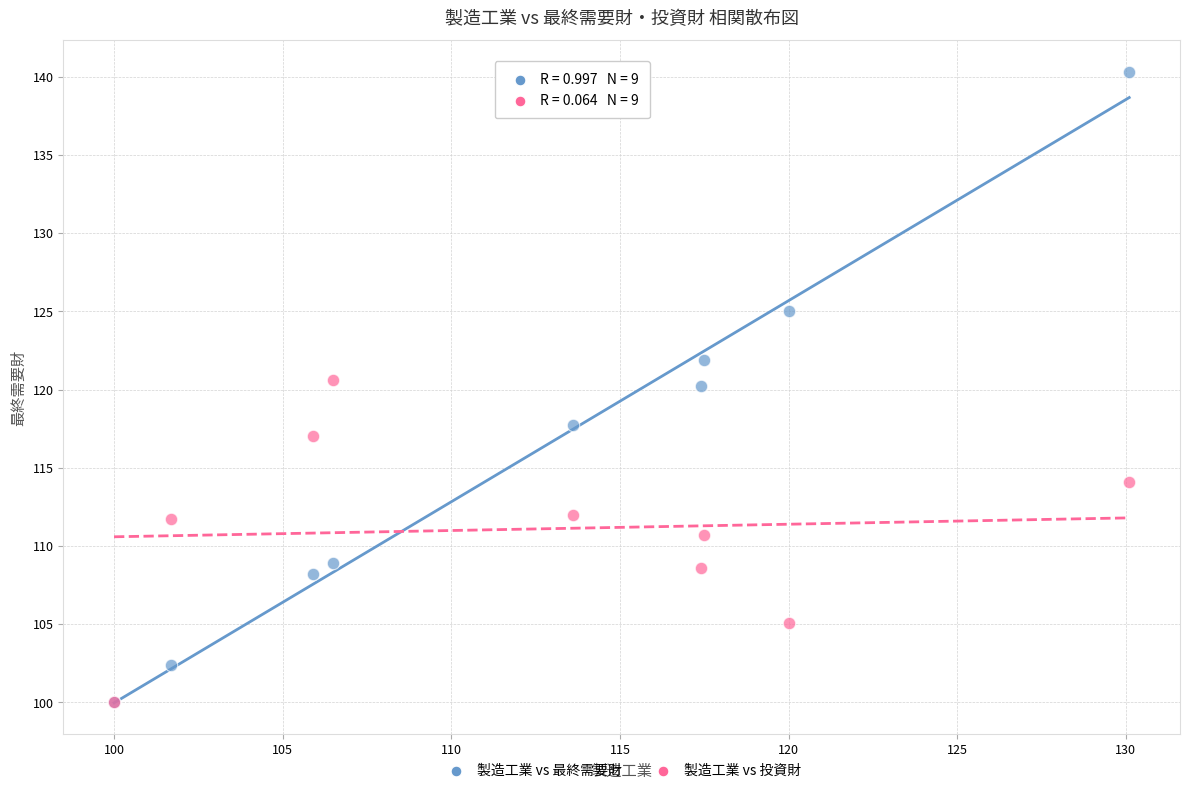

What are all the series names shown in the legend?

製造工業 vs 最終需要財, 製造工業 vs 投資財